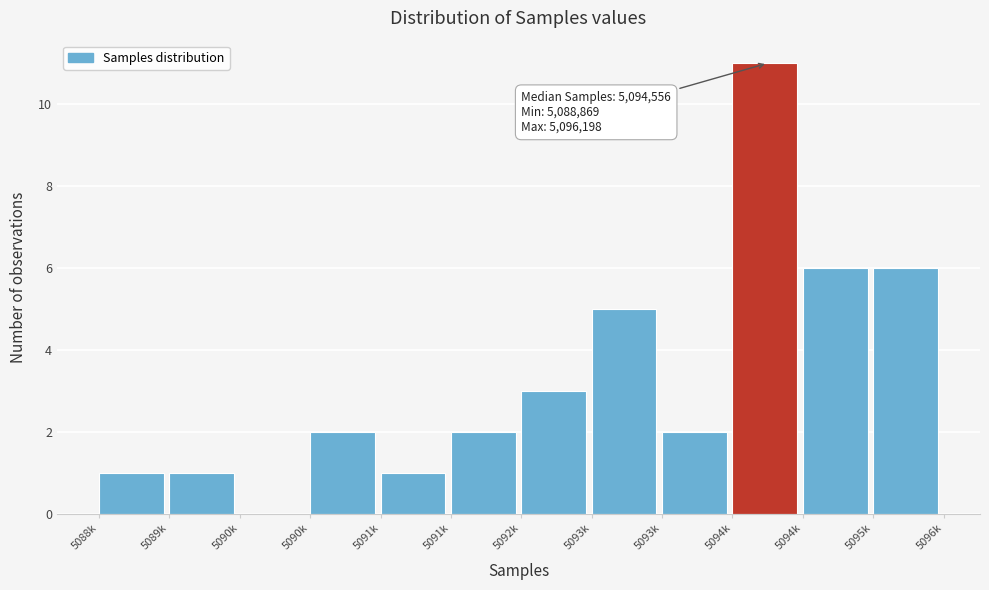

How many values are above zero?

11